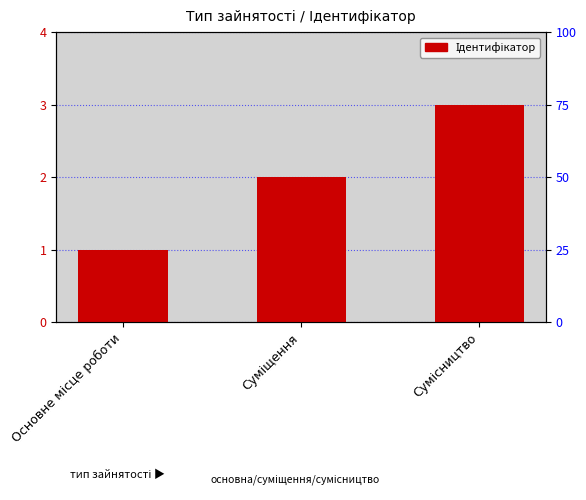

What is the minimum value shown in the chart?

1